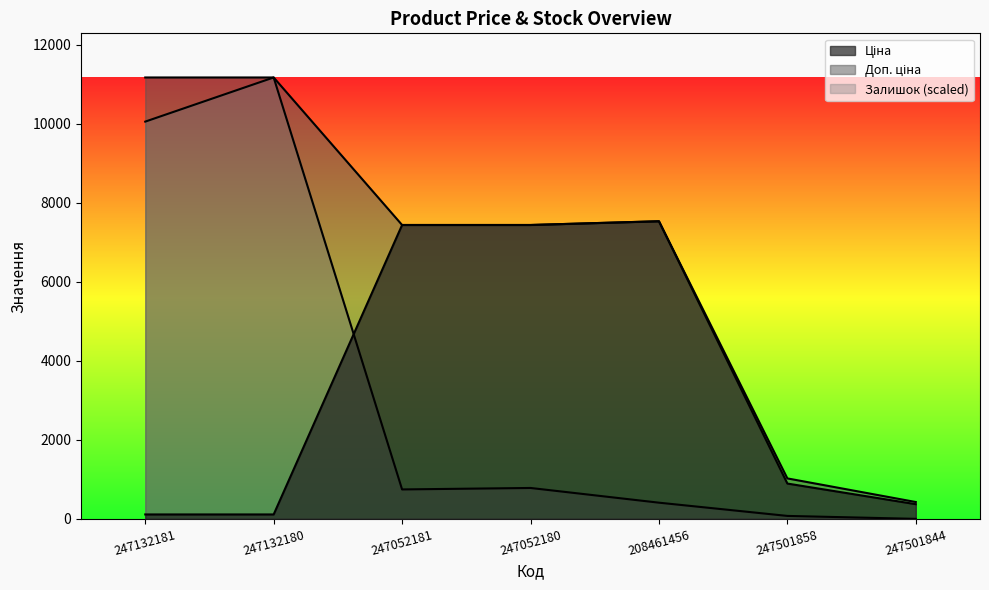

Count the number of categories in the chart.

7